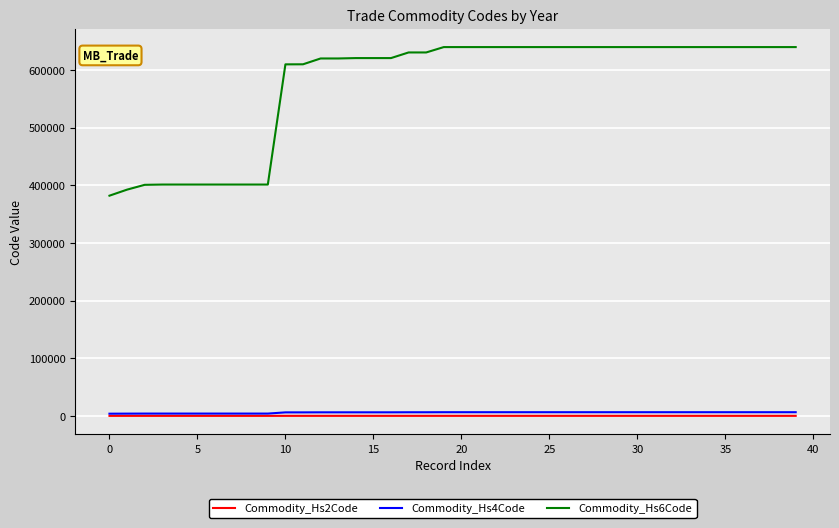

Which series has the largest total across all categories?

Commodity_Hs6Code